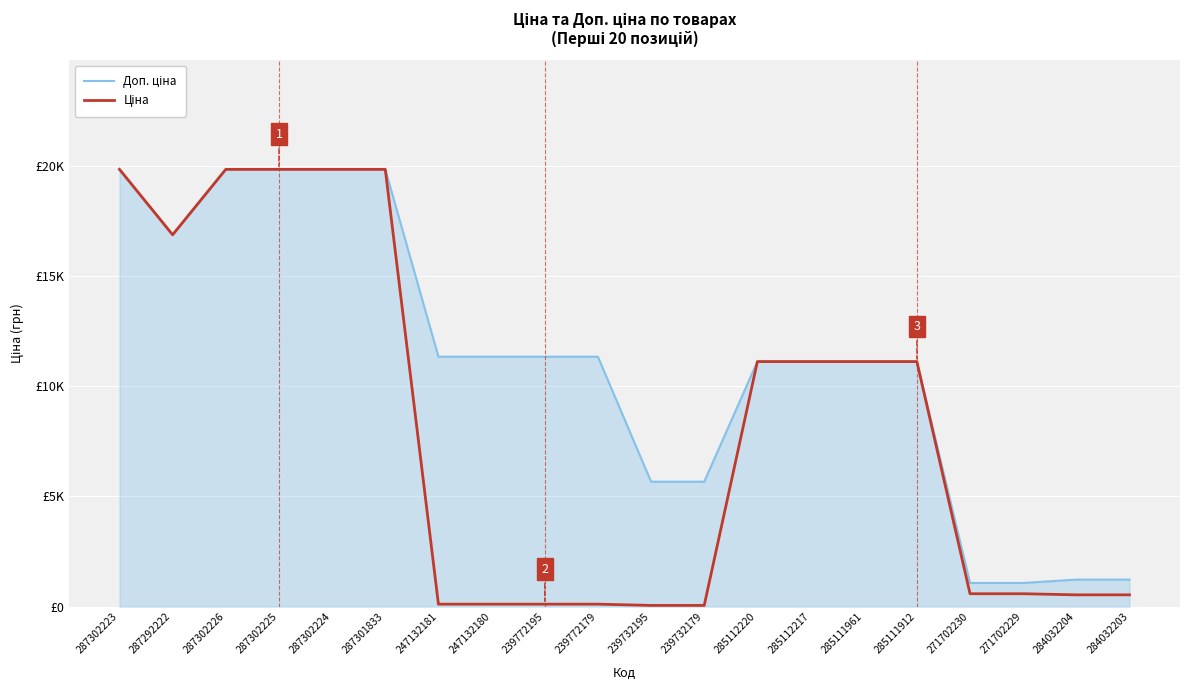

Does the chart display data point markers on the line(s)?

No